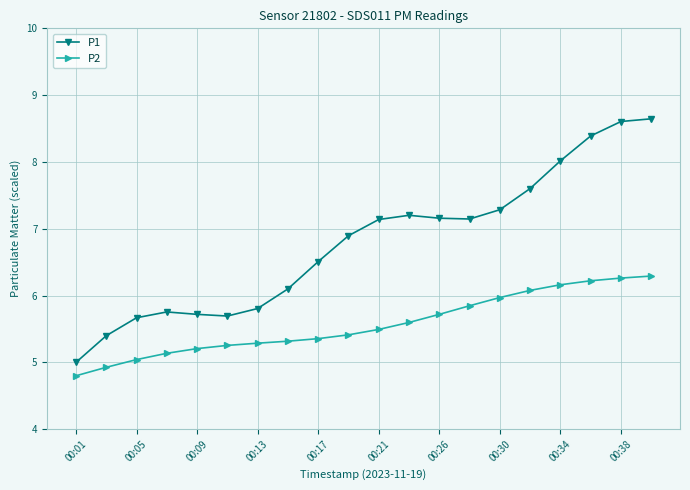

Which series has the largest range (max minus min)?

P1